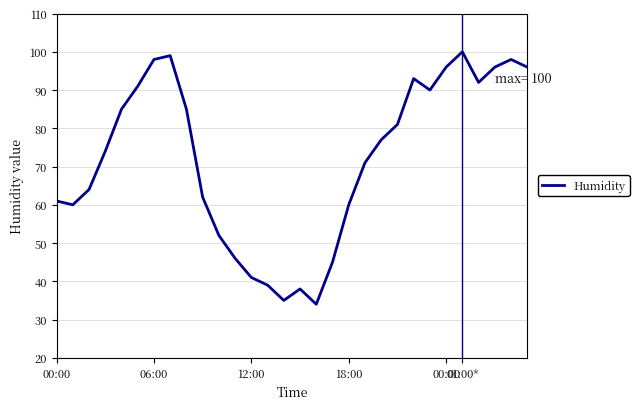

How many series are shown in this chart?

1